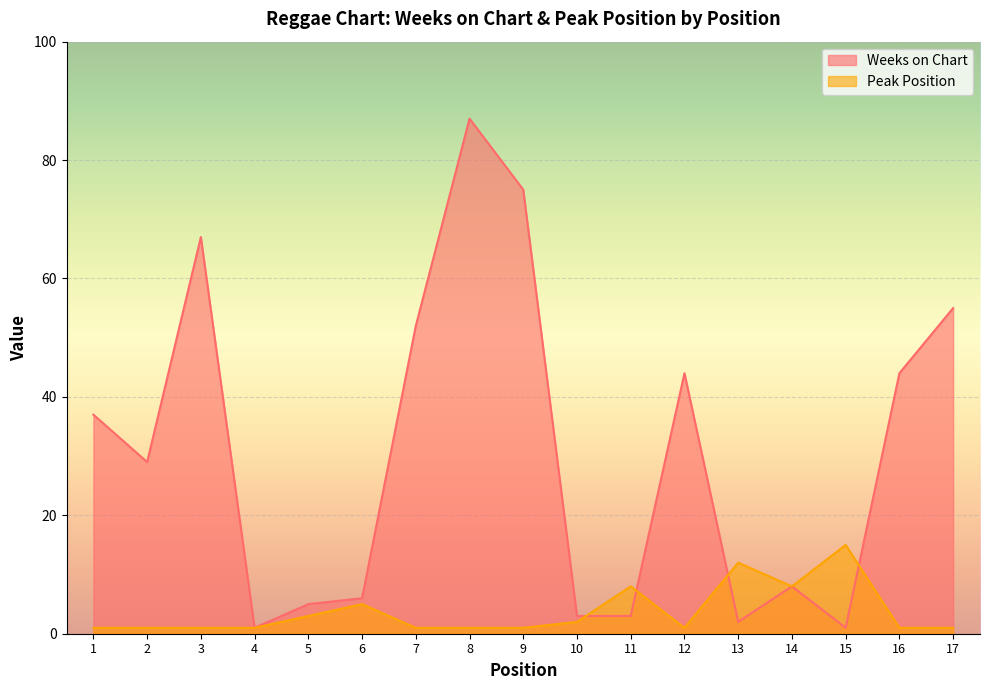

What is the difference between the second highest and second lowest values in the Peak Position series?

11